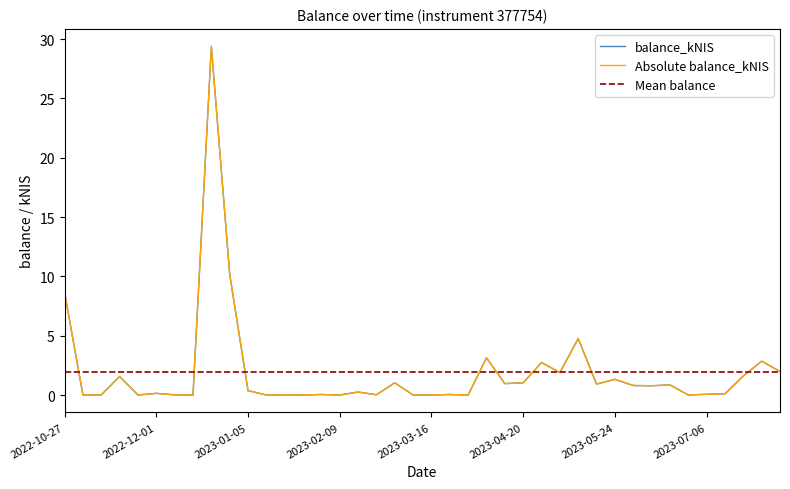

What is the sum of the values at 2022-12-29 and 2023-06-08?

11.0